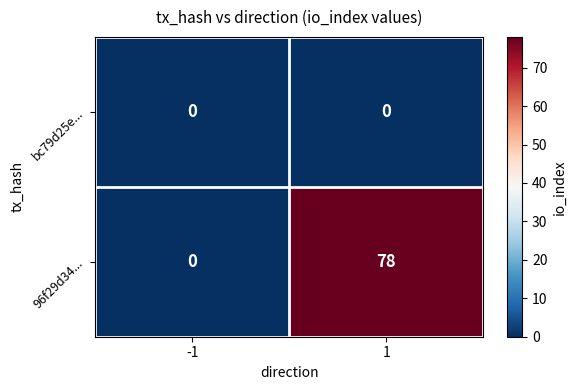

How many data points does each series have?

2